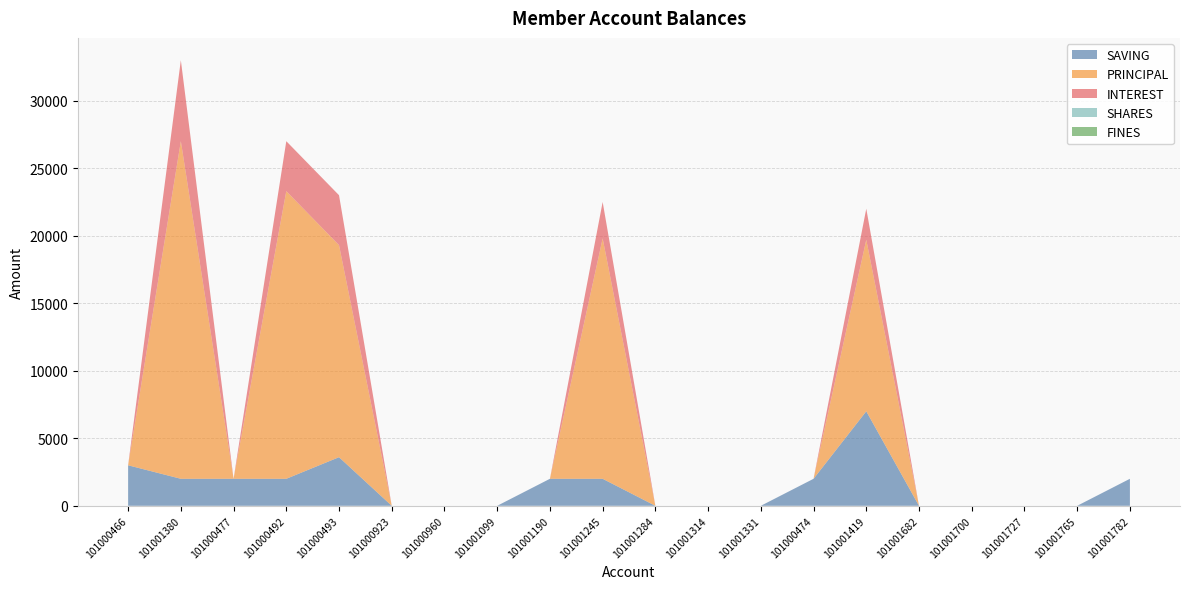

Reading right to left, what are all the values shown in this chart?

SAVING: 101001782=2000	101001765=0	101001727=0	101001700=0	101001682=0	101001419=7000	101000474=2000	101001331=0	101001314=0	101001284=0	101001245=2000	101001190=2000	101001099=0	101000960=0	101000923=0	101000493=3600	101000492=2000	101000477=2000	101001380=2000	101000466=3000
PRINCIPAL: 101001782=0	101001765=0	101001727=0	101001700=0	101001682=0	101001419=12700	101000474=0	101001331=0	101001314=0	101001284=0	101001245=17800	101001190=0	101001099=0	101000960=0	101000923=0	101000493=15700	101000492=21300	101000477=0	101001380=25000	101000466=0
INTEREST: 101001782=0	101001765=0	101001727=0	101001700=0	101001682=0	101001419=2300	101000474=0	101001331=0	101001314=0	101001284=0	101001245=2700	101001190=0	101001099=0	101000960=0	101000923=0	101000493=3700	101000492=3700	101000477=0	101001380=6000	101000466=0
SHARES: 101001782=0	101001765=0	101001727=0	101001700=0	101001682=0	101001419=0	101000474=0	101001331=0	101001314=0	101001284=0	101001245=0	101001190=0	101001099=0	101000960=0	101000923=0	101000493=0	101000492=0	101000477=0	101001380=0	101000466=0
FINES: 101001782=0	101001765=0	101001727=0	101001700=0	101001682=0	101001419=0	101000474=0	101001331=0	101001314=0	101001284=0	101001245=0	101001190=0	101001099=0	101000960=0	101000923=0	101000493=0	101000492=0	101000477=0	101001380=0	101000466=0